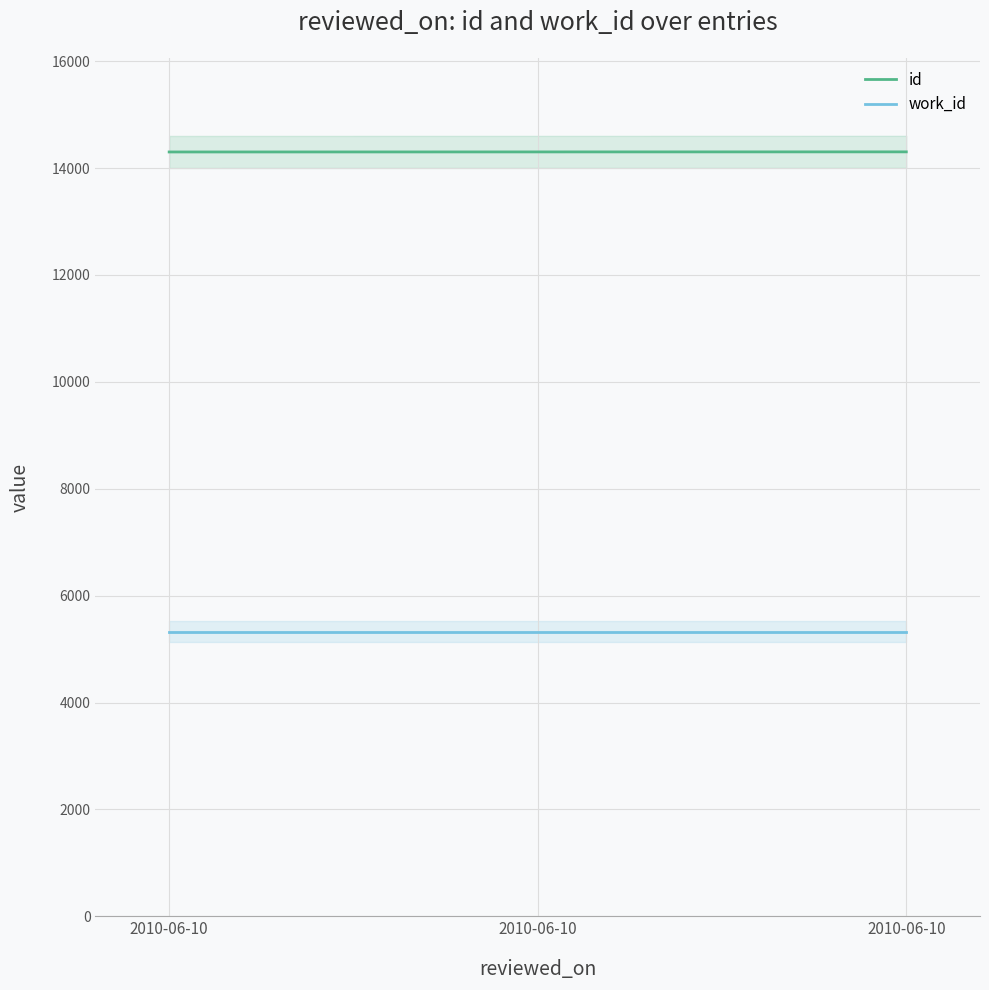

The work_id series shows 5328 at 2010-06-10. True or false?

True